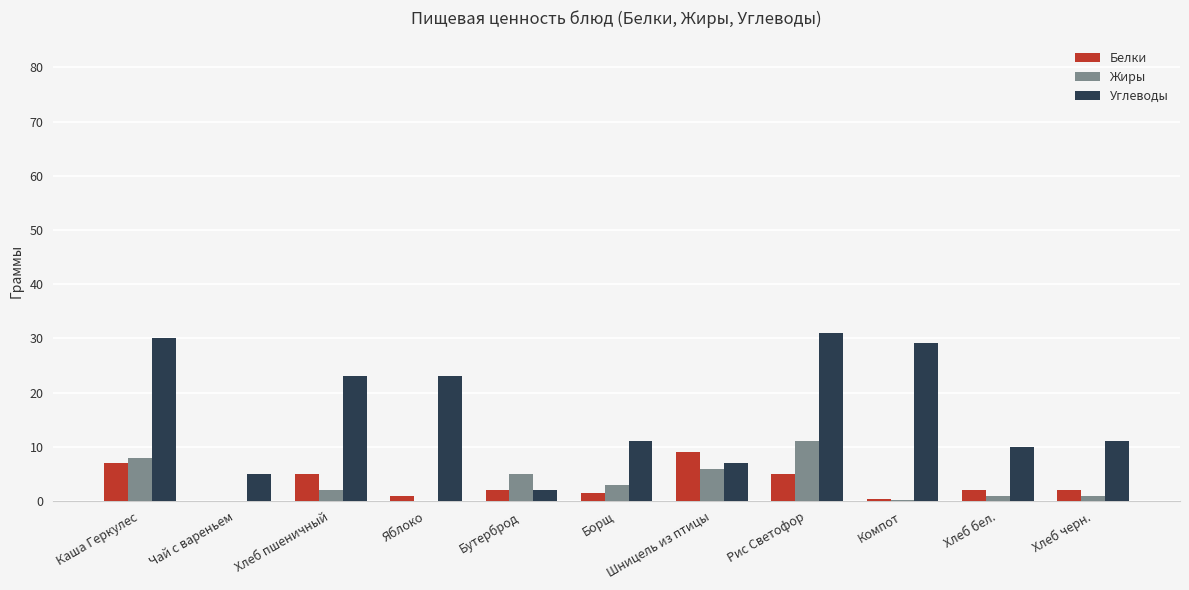

Between Каша Геркулес and Борщ, which series saw the biggest shift?

Углеводы